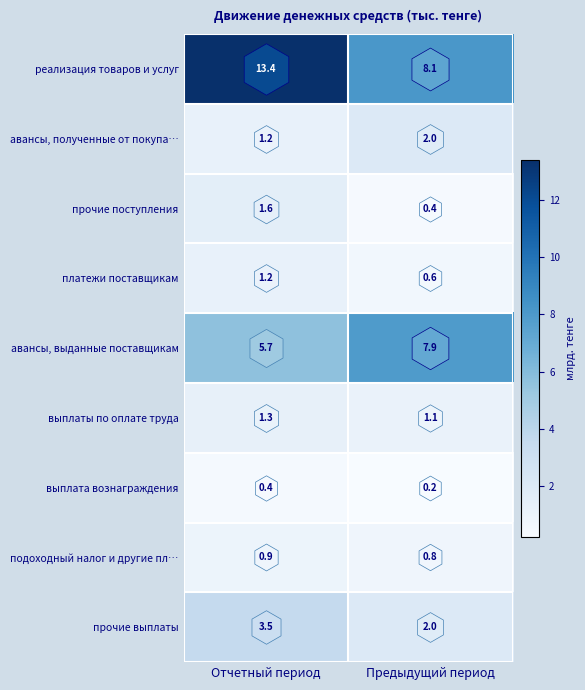

What is the difference between the highest and lowest values at Предыдущий период?

7.9